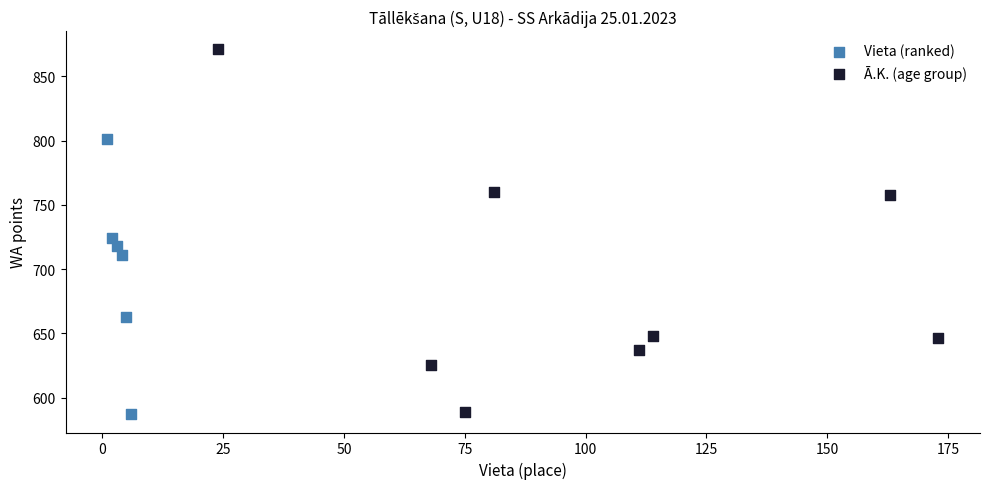

Which series reaches the maximum Y coordinate?

Ā.K. (age group)